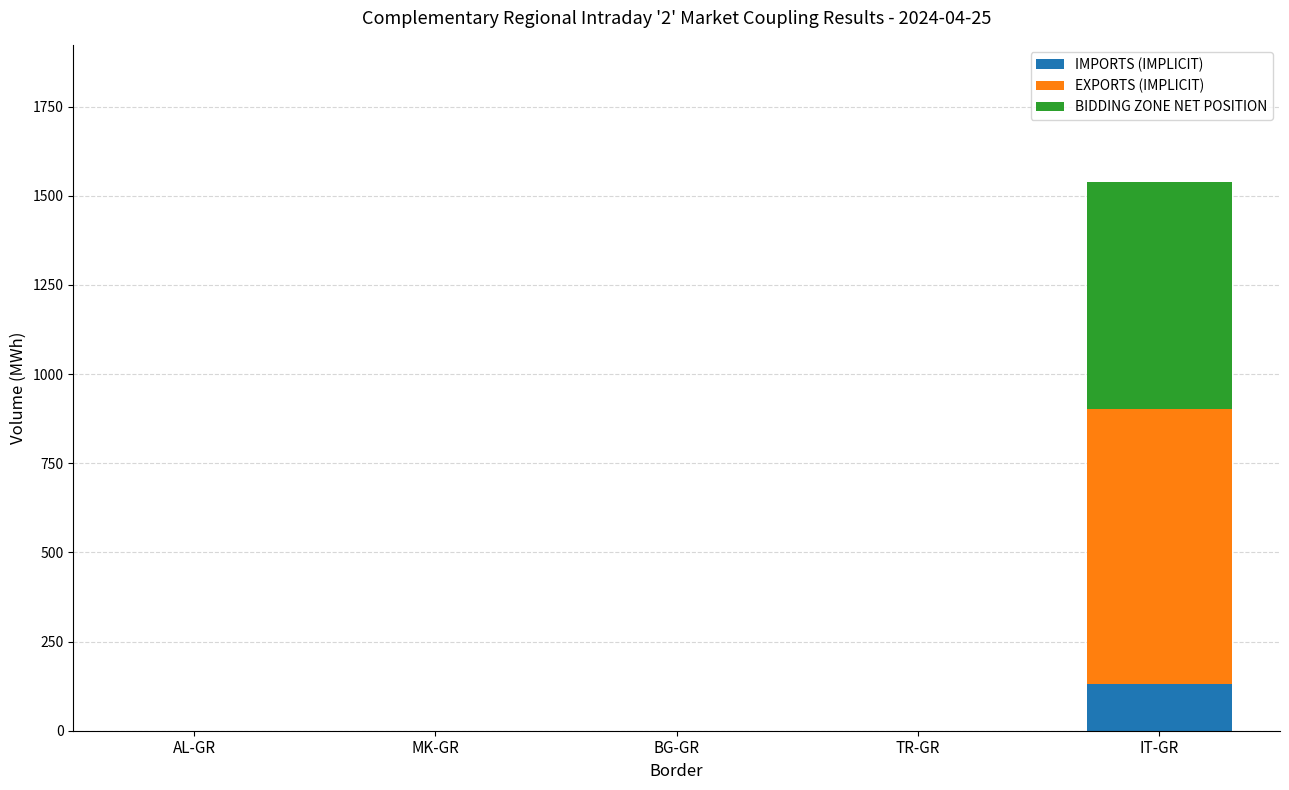

The value of IMPORTS (IMPLICIT) at TR-GR is 0.0. True or false?

True